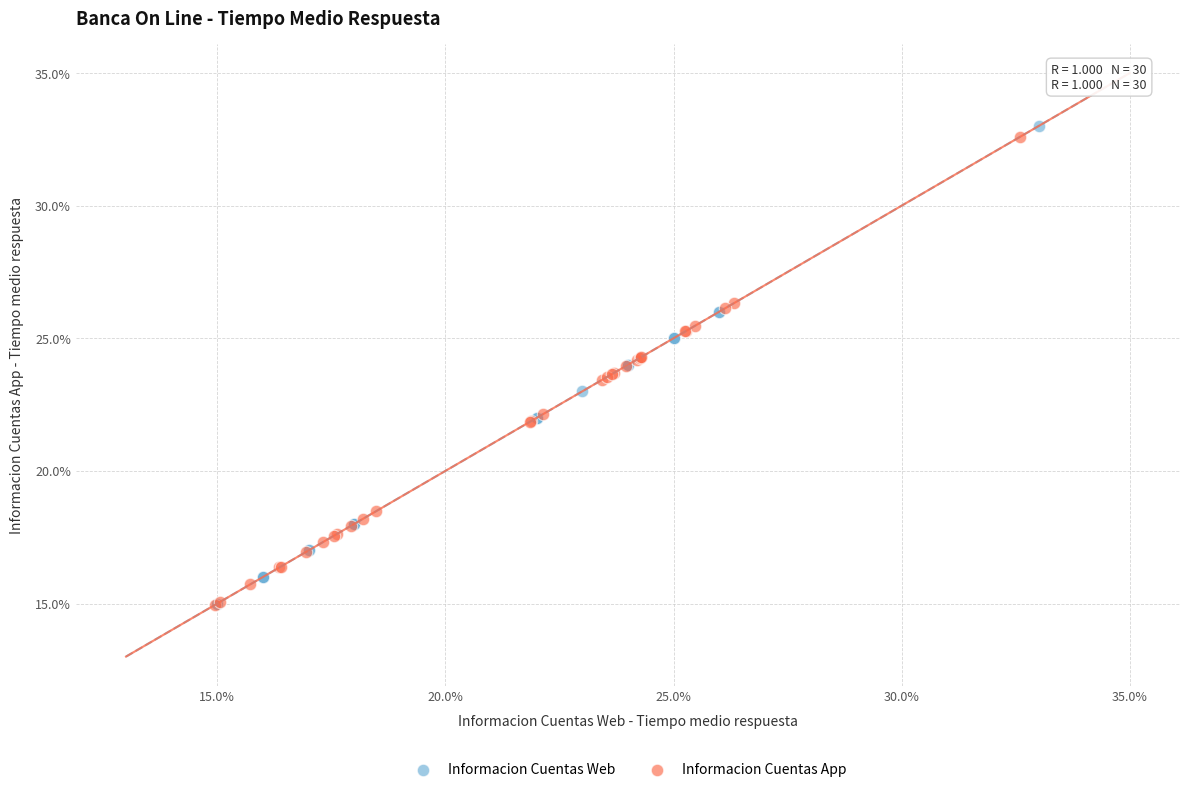

What are all the series names shown in the legend?

Informacion Cuentas Web, Informacion Cuentas App